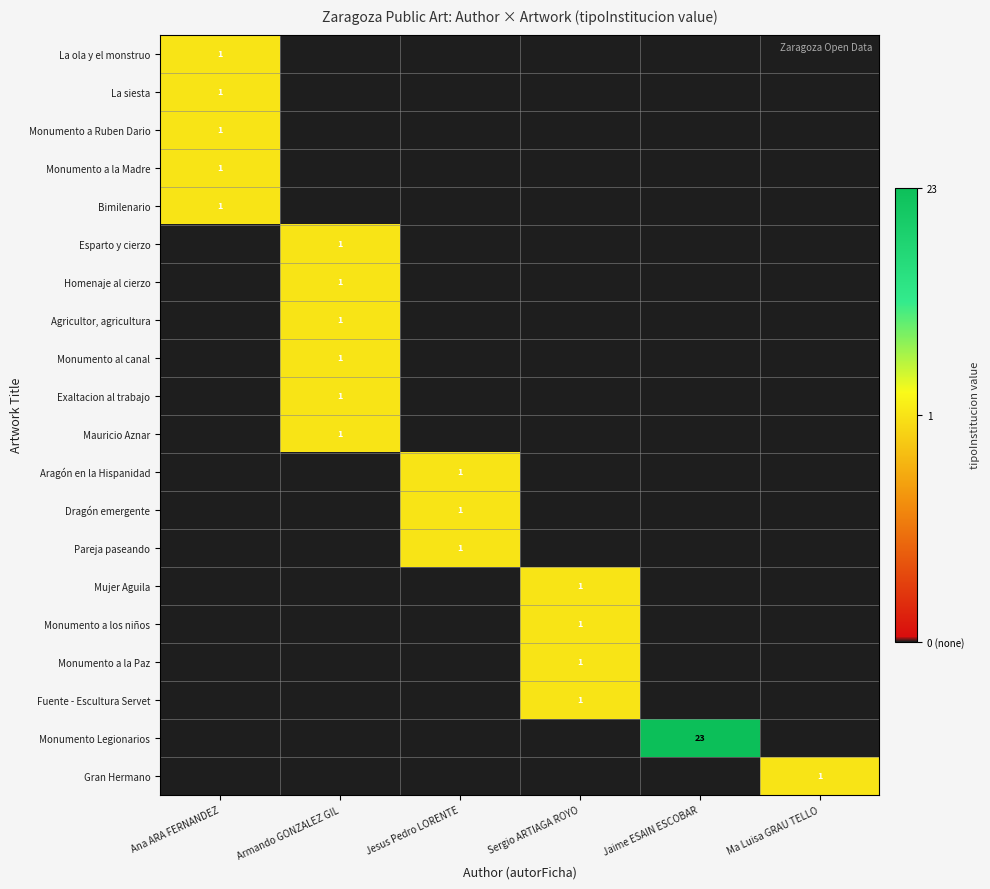

True or false: Bimilenario has a value of 1 at Ana ARA FERNANDEZ.

True